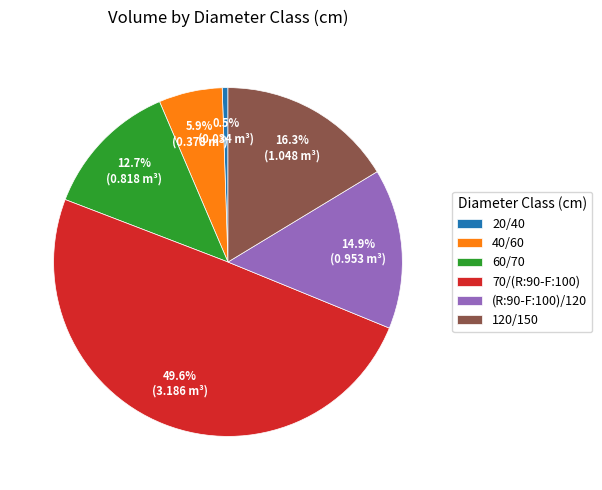

Which has a higher value, 20/40 or (R:90-F:100)/120?

(R:90-F:100)/120